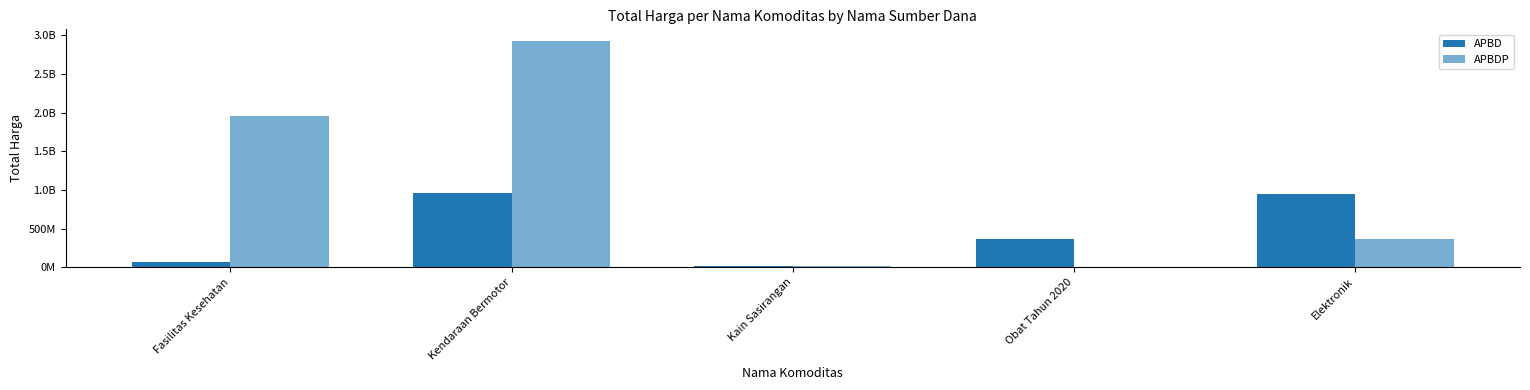

At how many categories does at least one series exceed 949816725?

2